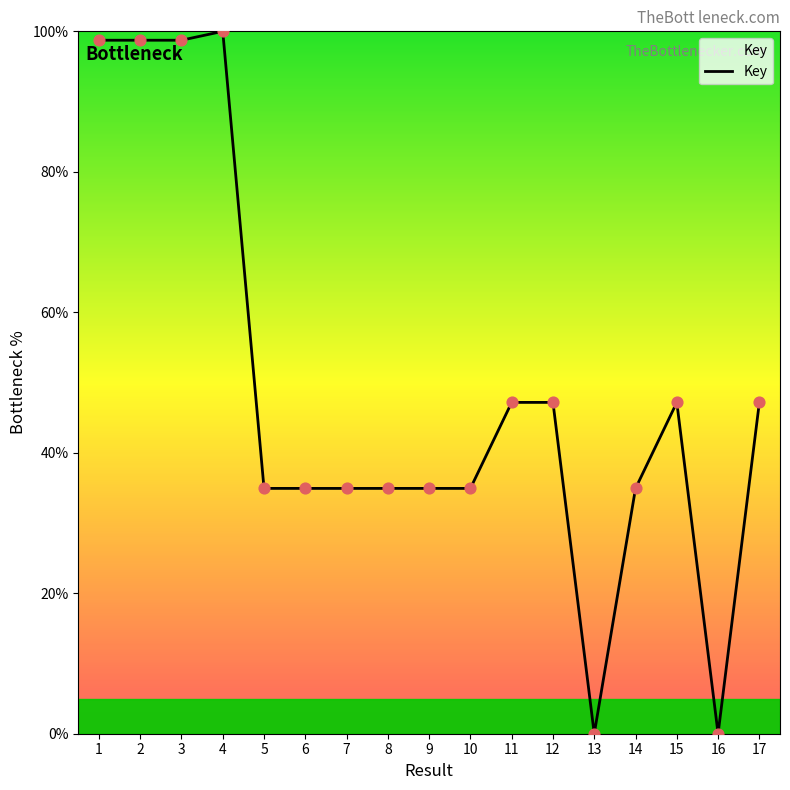

What is the change in value from 10 to 16?

-34.9